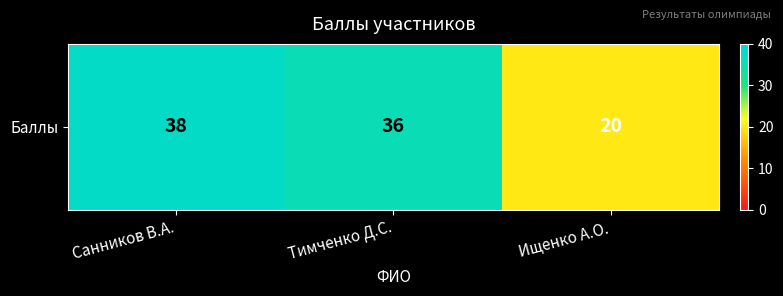

Rank the categories by value from highest to lowest.

Санников В.А., Тимченко Д.С., Ищенко А.О.